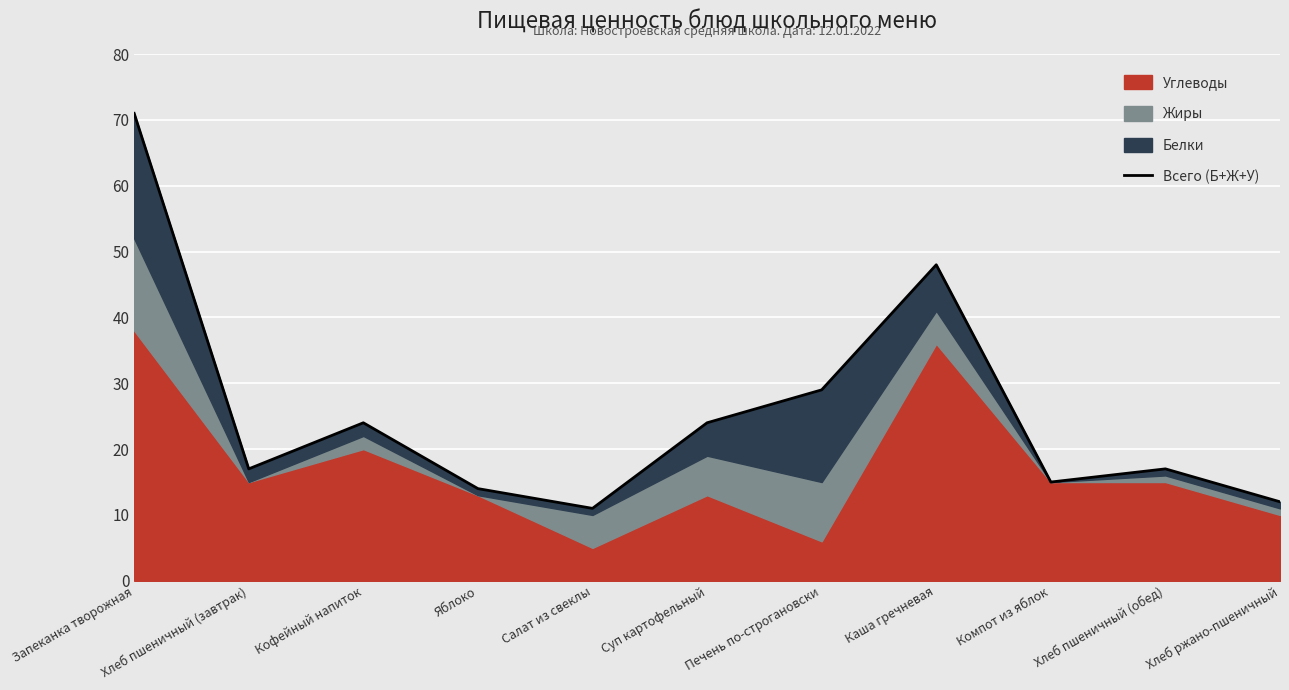

Reading left to right, what are all the values shown in this chart?

Запеканка творожная=71	Хлеб пшеничный (завтрак)=17	Кофейный напиток=24	Яблоко=14	Салат из свеклы=11	Суп картофельный=24	Печень по-строгановски=29	Каша гречневая=48	Компот из яблок=15	Хлеб пшеничный (обед)=17	Хлеб ржано-пшеничный=12